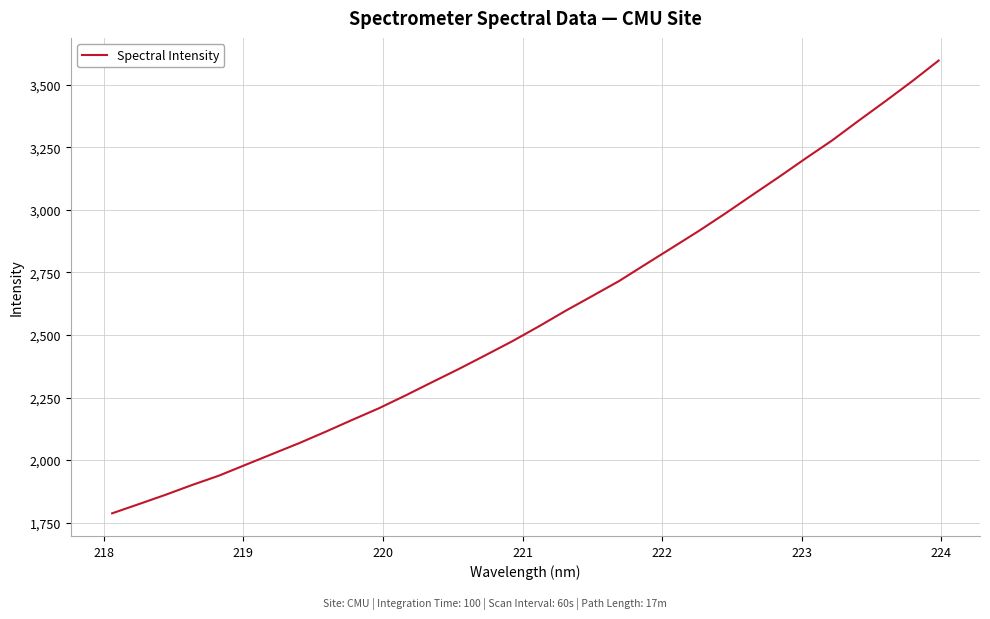

What is the difference between the maximum and minimum values?

1811.1